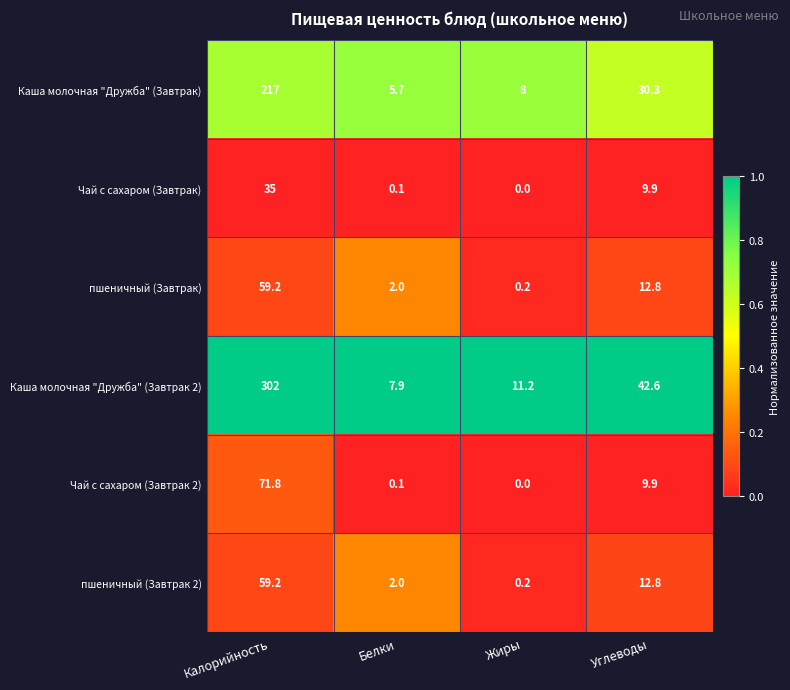

Count the number of data series in this chart.

6